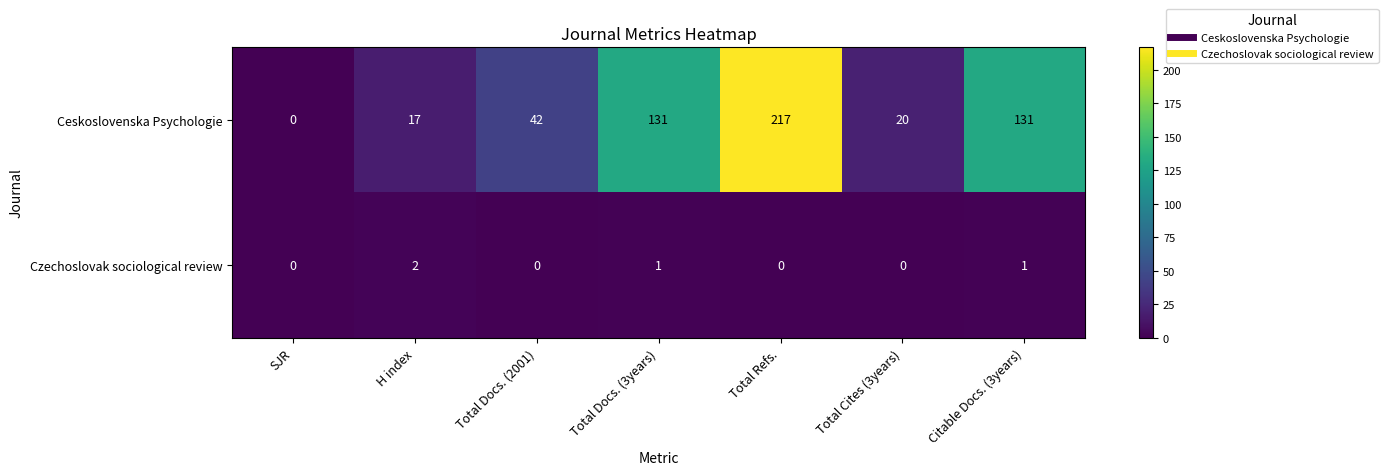

At H index, list the series in order from largest to smallest.

Ceskoslovenska Psychologie, Czechoslovak sociological review